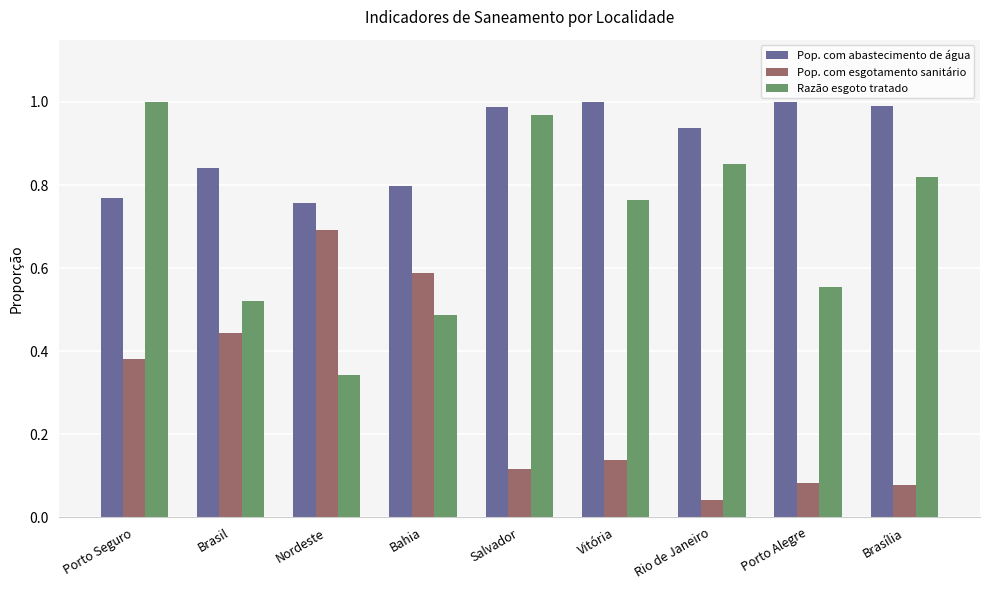

Between Porto Seguro and Bahia, which series saw the biggest shift?

Razão esgoto tratado